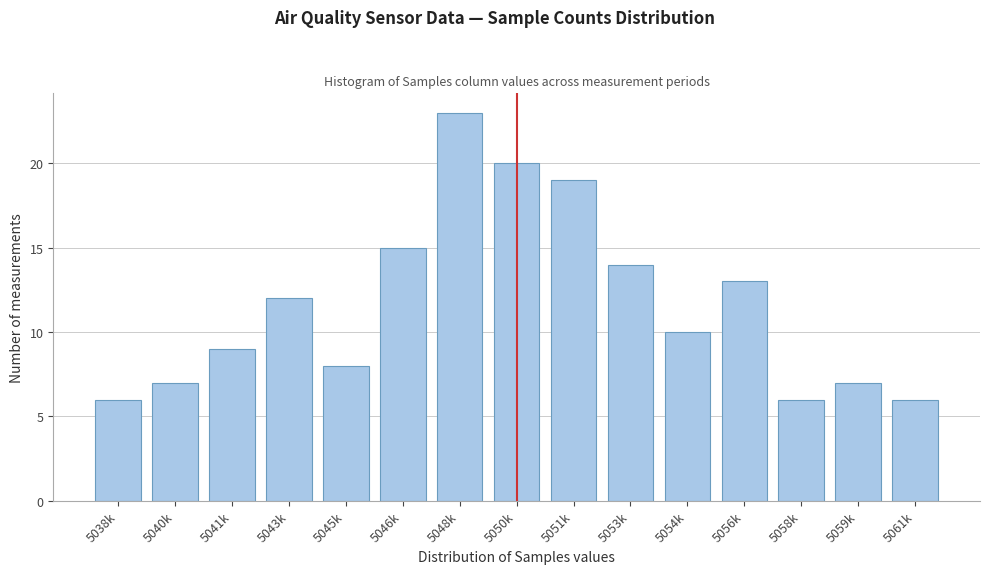

Reading left to right, transcribe all the data shown in this chart.

6	7	9	12	8	15	23	20	19	14	10	13	6	7	6